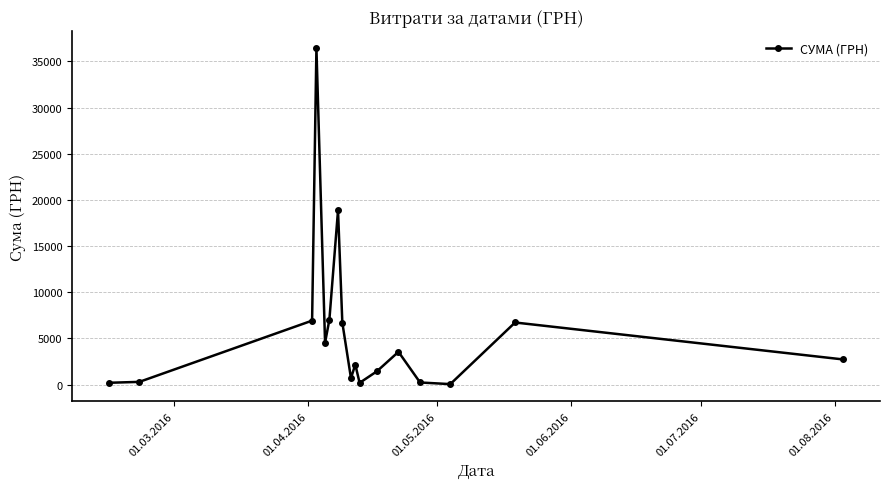

How many lines are shown in the chart?

1